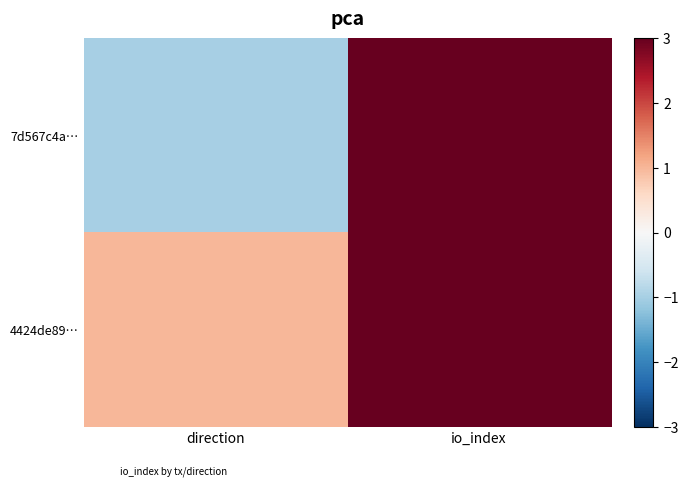

Which series has the largest total across all categories?

4424de89…